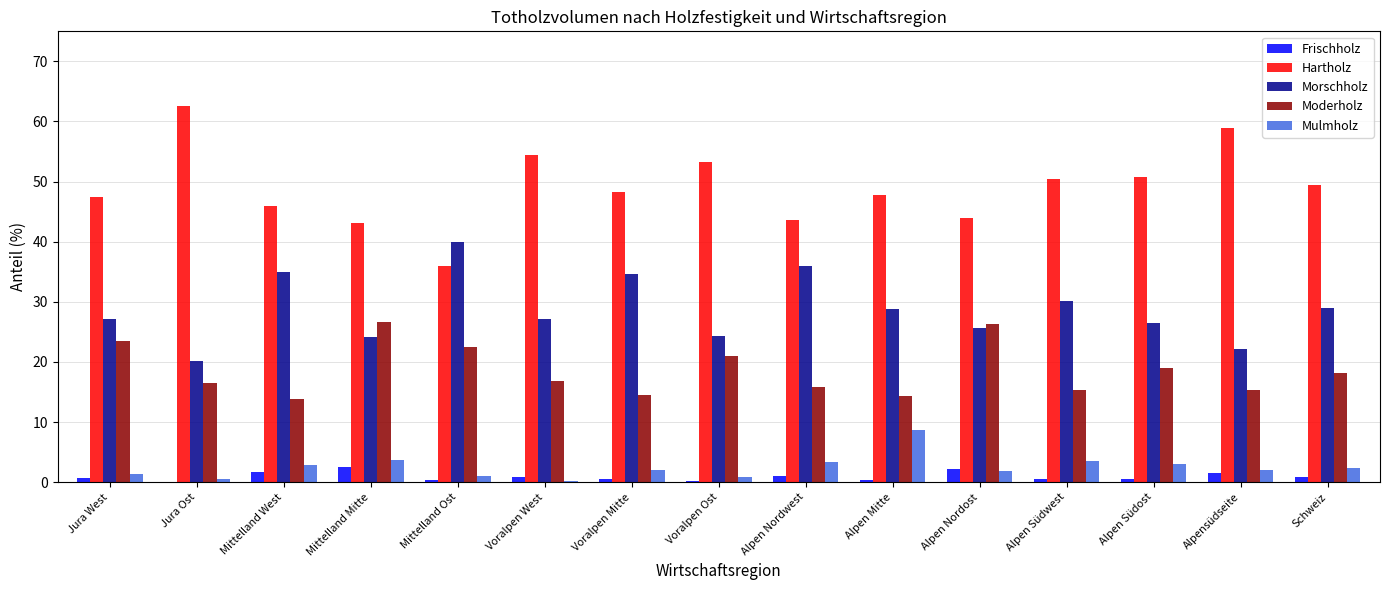

Is it true that Moderholz equals 6.7 at Alpen Nordwest?

False